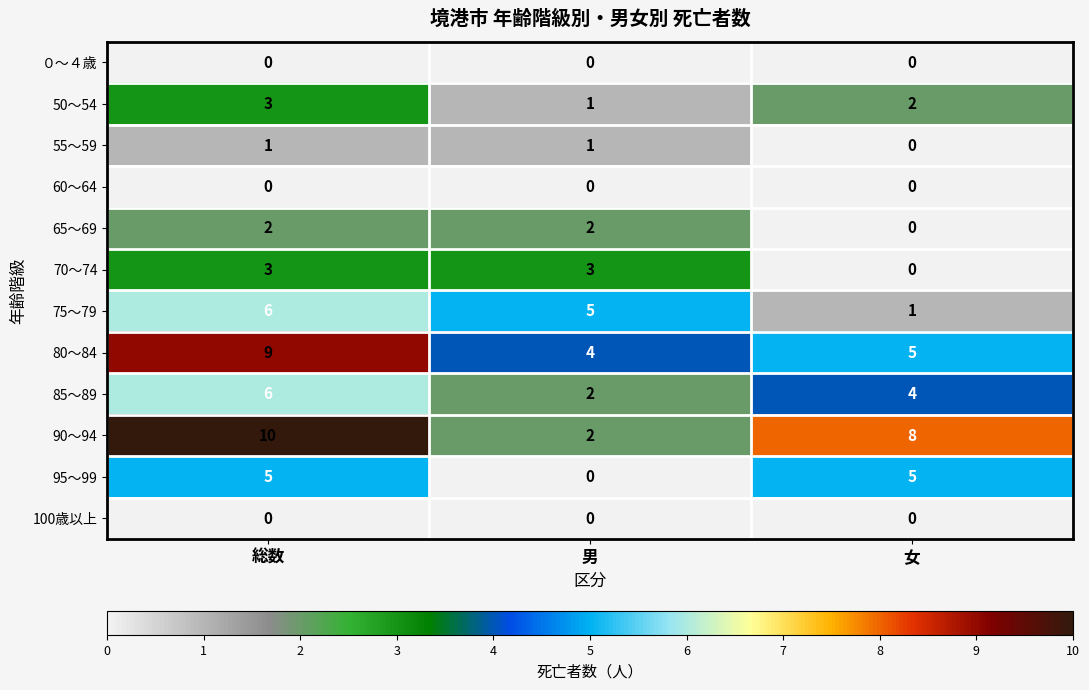

List the labels in order of 50～54 value, smallest first.

男, 女, 総数